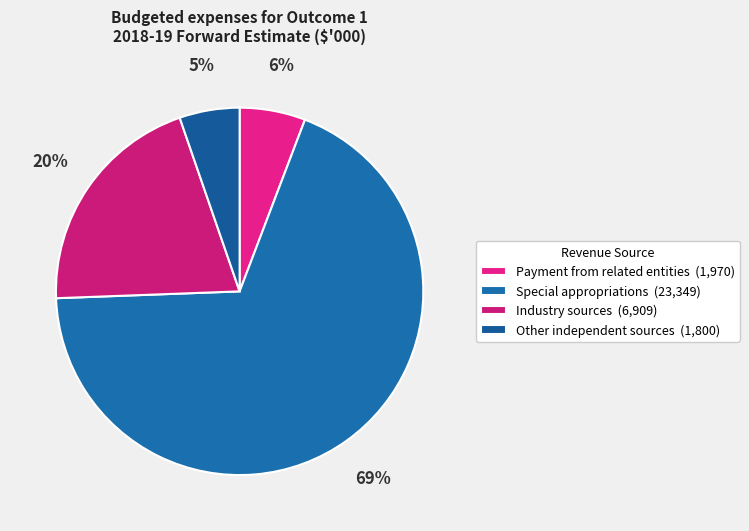

Does Special appropriations represent more than half of the total?

Yes